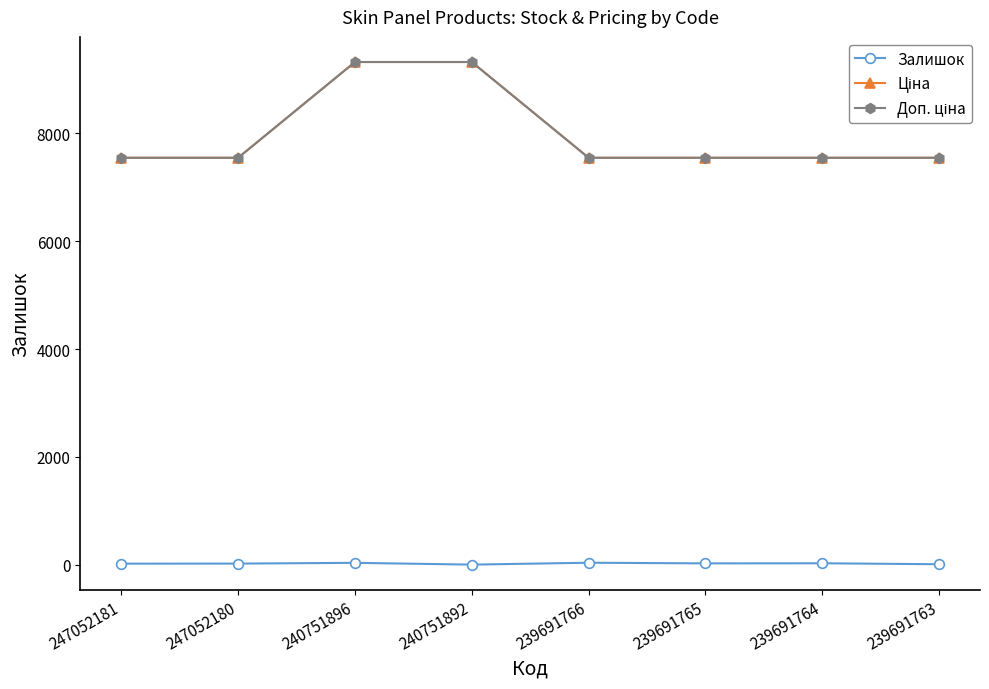

Is this an area chart (filled region under the line)?

No